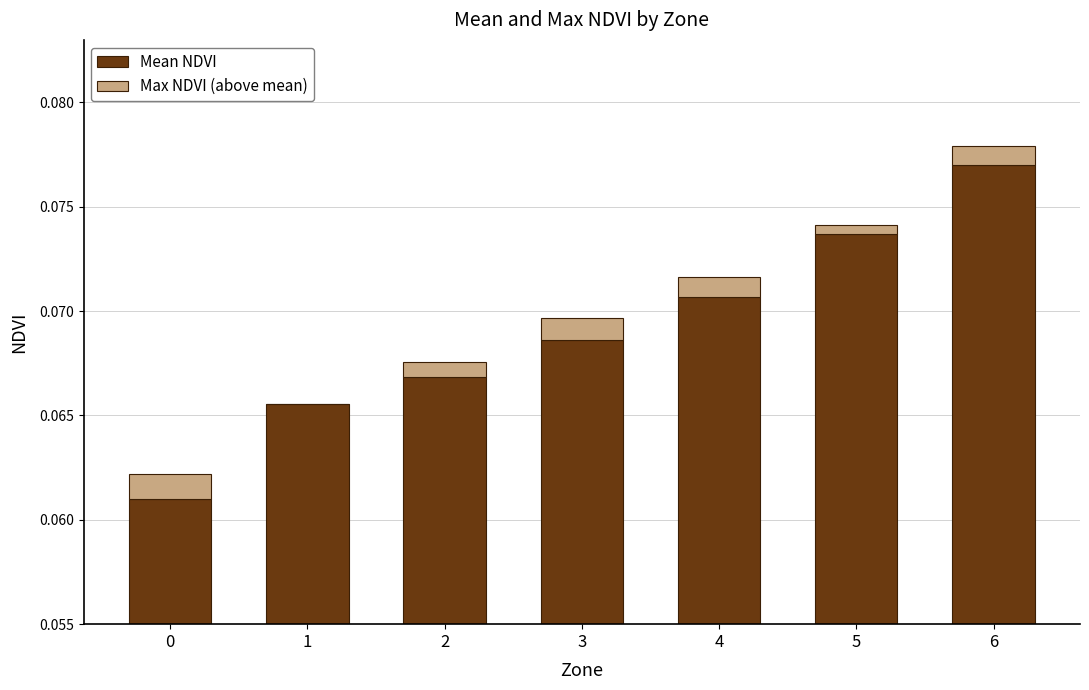

Reading right to left, what are all the values shown in this chart?

Mean NDVI: 6=0.1	5=0.1	4=0.1	3=0.1	2=0.1	1=0.1	0=0.1
Max NDVI (above mean): 6=0.0	5=0.0	4=0.0	3=0.0	2=0.0	1=0.0	0=0.0